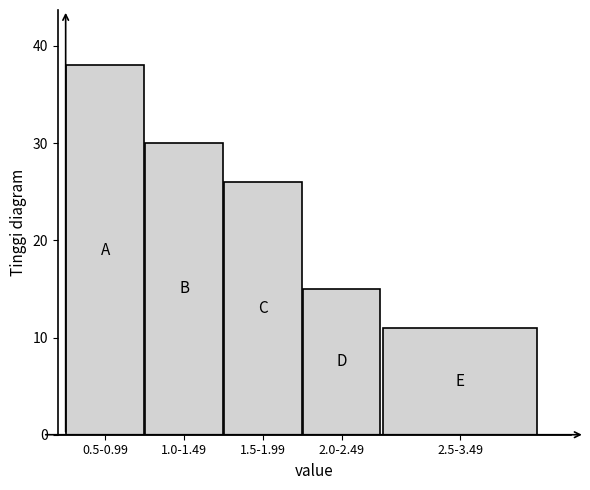

Reading left to right, extract all data points from this chart.

0.5-0.99=38	1.0-1.49=30	1.5-1.99=26	2.0-2.49=15	2.5-3.49=11